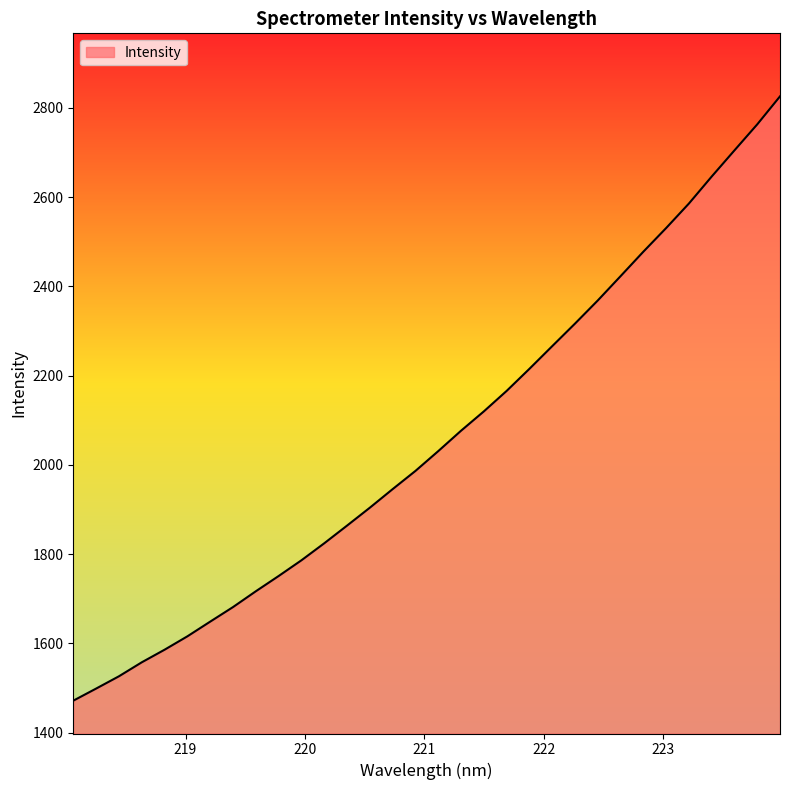

What is the difference between the maximum and minimum values?

1354.6